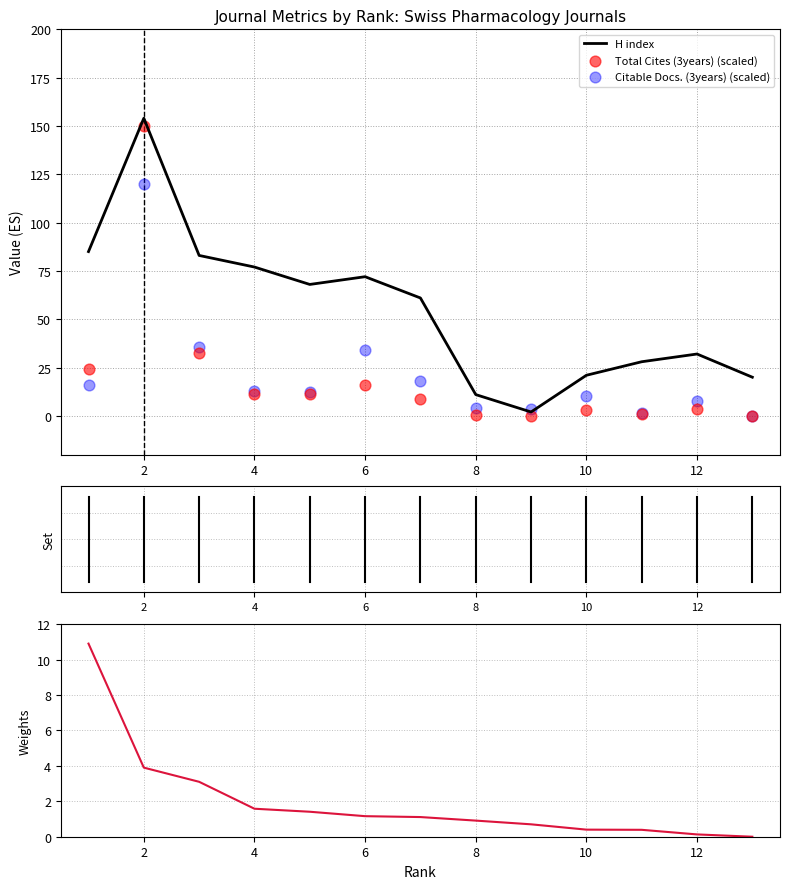

At which category is the sum across all series the highest?

2